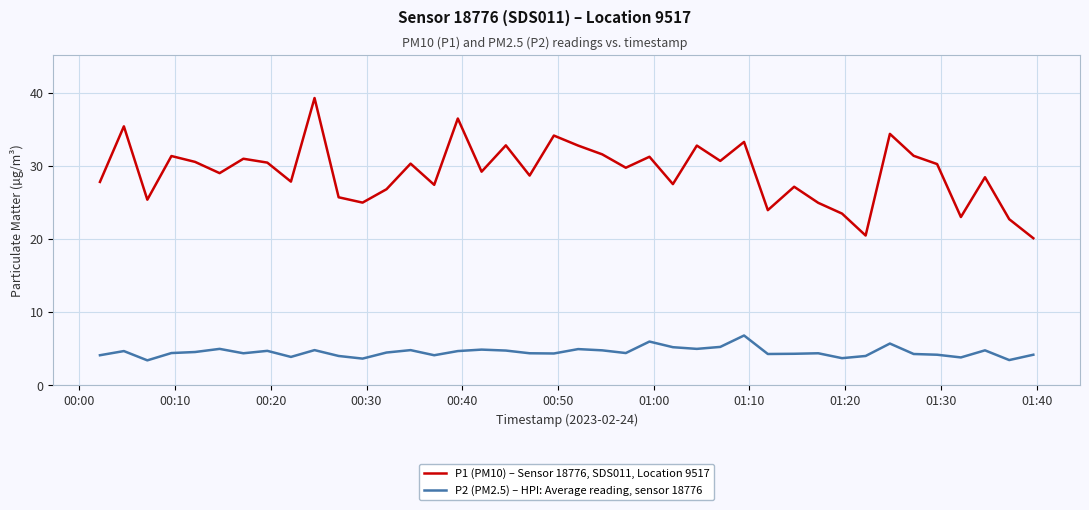

What is the maximum value shown in the chart?

39.3